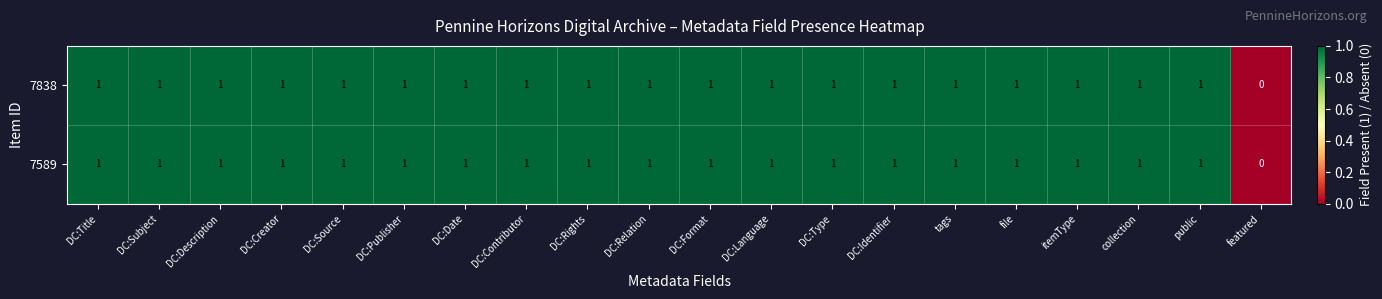

What is the sum of all 7838 values?

19